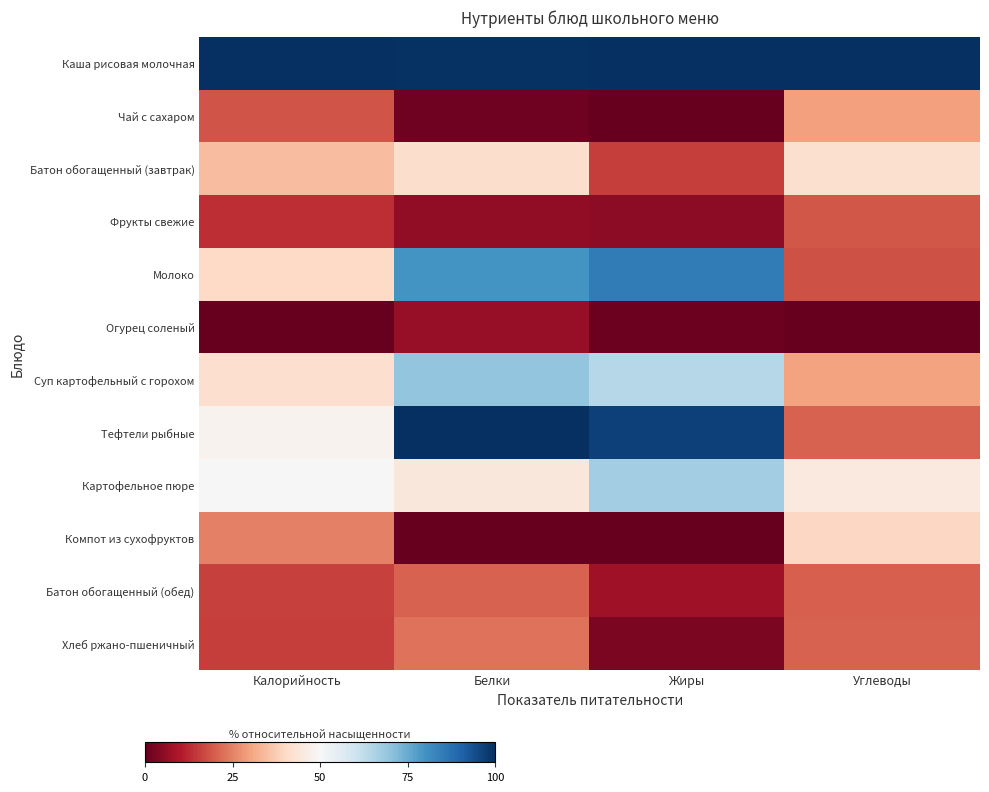

Reading right to left, extract all data points from this chart.

Каша рисовая молочная: Углеводы=1.0	Жиры=1.0	Белки=1.0	Калорийность=1.0
Чай с сахаром: Углеводы=0.3	Жиры=0.0	Белки=0.0	Калорийность=0.2
Батон обогащенный (завтрак): Углеводы=0.4	Жиры=0.2	Белки=0.4	Калорийность=0.3
Фрукты свежие: Углеводы=0.2	Жиры=0.1	Белки=0.1	Калорийность=0.1
Молоко: Углеводы=0.2	Жиры=0.9	Белки=0.8	Калорийность=0.4
Огурец соленый: Углеводы=0.0	Жиры=0.0	Белки=0.1	Калорийность=0.0
Суп картофельный с горохом: Углеводы=0.3	Жиры=0.6	Белки=0.7	Калорийность=0.4
Тефтели рыбные: Углеводы=0.2	Жиры=1.0	Белки=1.0	Калорийность=0.5
Картофельное пюре: Углеводы=0.5	Жиры=0.7	Белки=0.4	Калорийность=0.5
Компот из сухофруктов: Углеводы=0.4	Жиры=0.0	Белки=0.0	Калорийность=0.2
Батон обогащенный (обед): Углеводы=0.2	Жиры=0.1	Белки=0.2	Калорийность=0.2
Хлеб ржано-пшеничный: Углеводы=0.2	Жиры=0.0	Белки=0.2	Калорийность=0.2